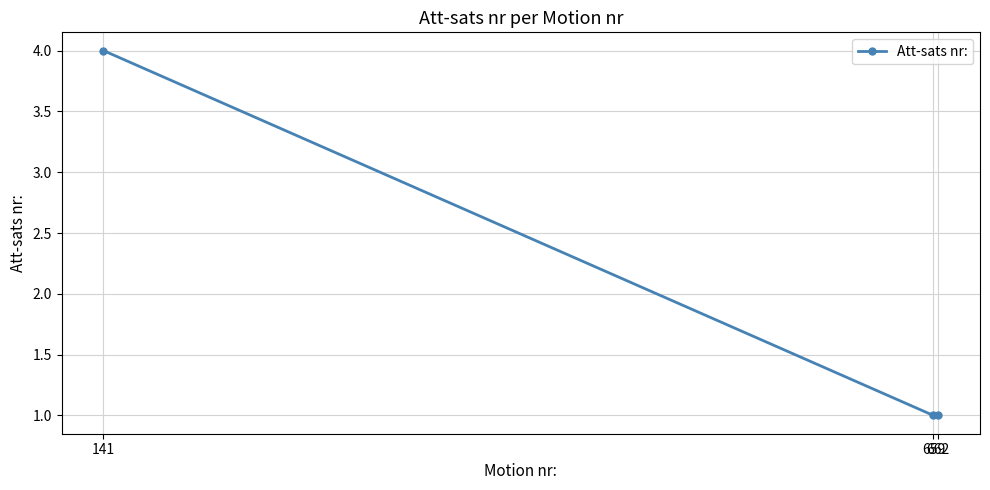

What is the sum of the values at 659 and 141?

5